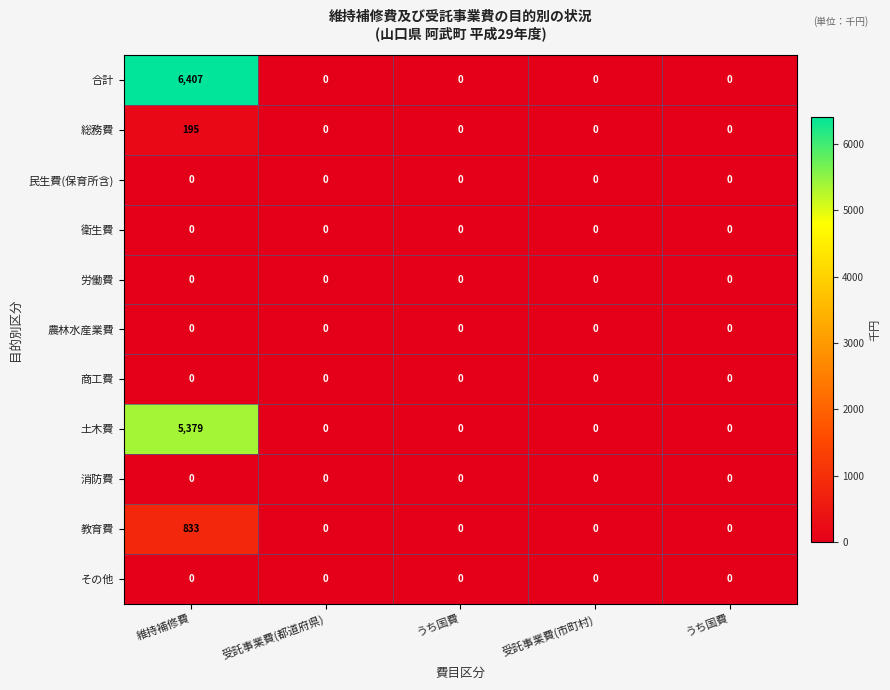

How many distinct data groups are displayed?

11